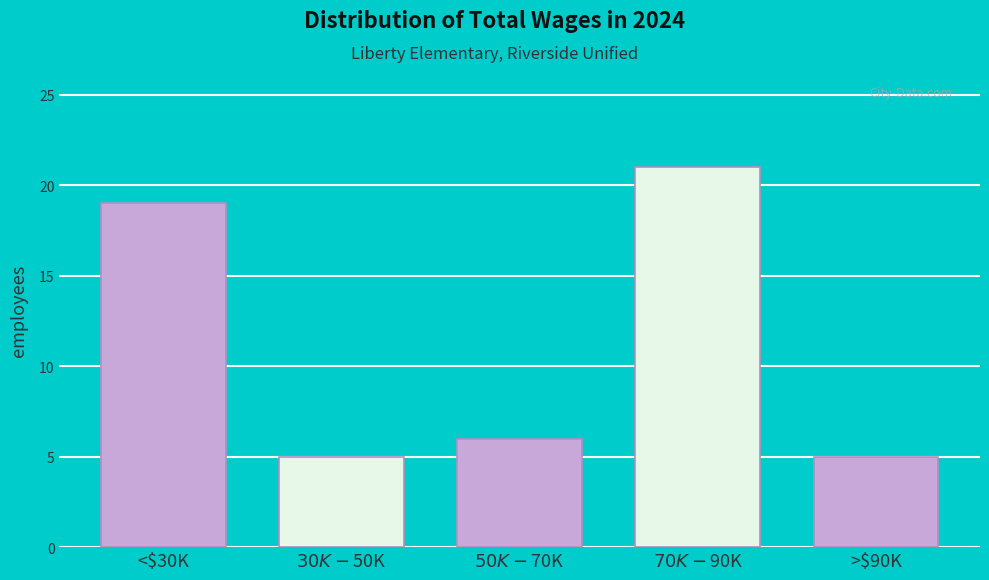

Reading left to right, transcribe all the data shown in this chart.

19	5	6	21	5